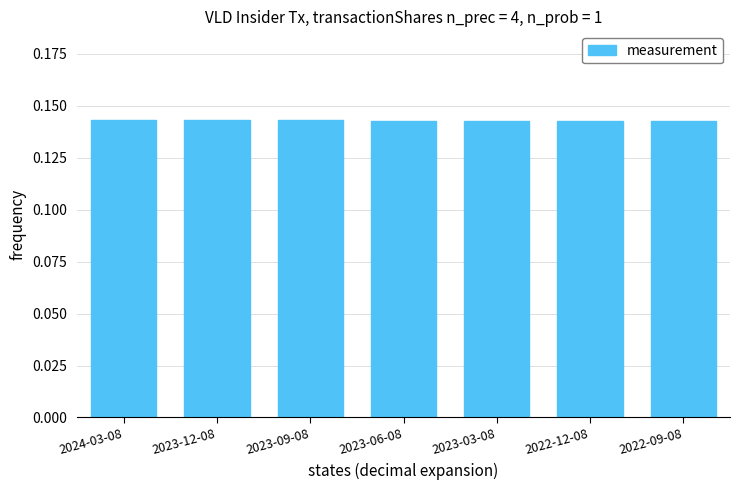

What is the label of the 5th bar from the right?

2023-09-08